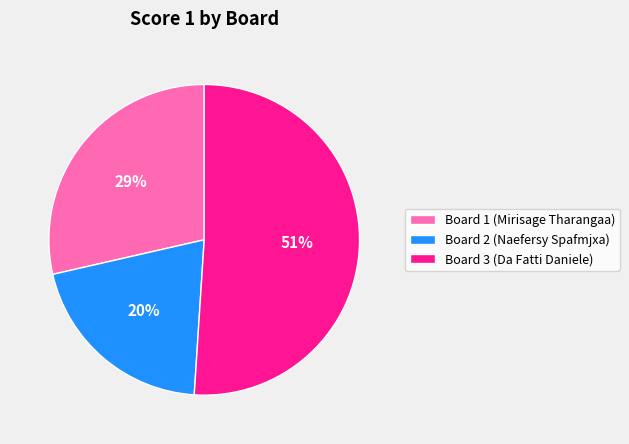

Approximately how many times larger is the value at Board 3 (Da Fatti Daniele) compared to Board 1 (Mirisage Tharangaa)?

1.8